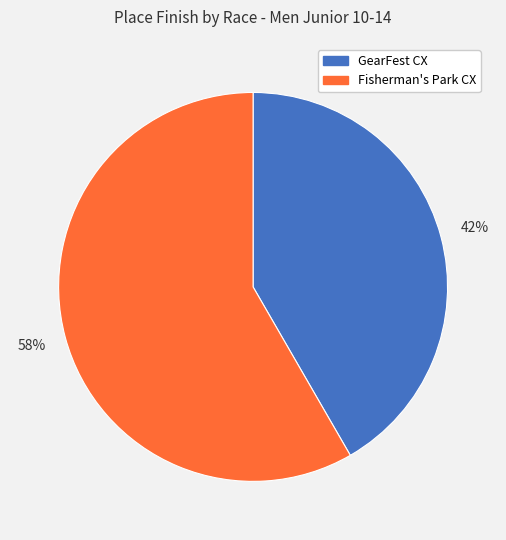

Between GearFest CX and Fisherman's Park CX, which is larger?

Fisherman's Park CX